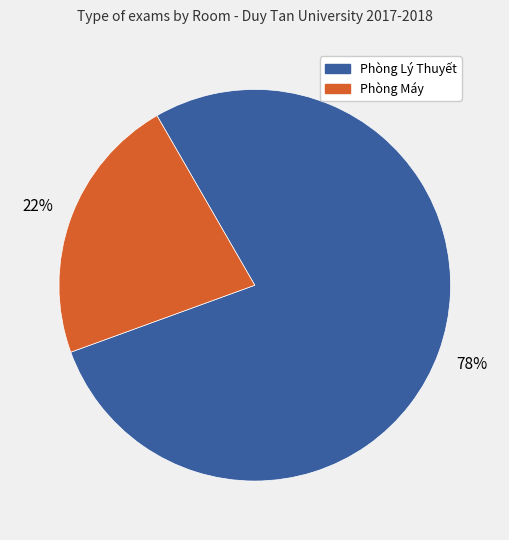

To the nearest percent, what is the difference between the largest and smallest slice percentages?

56%